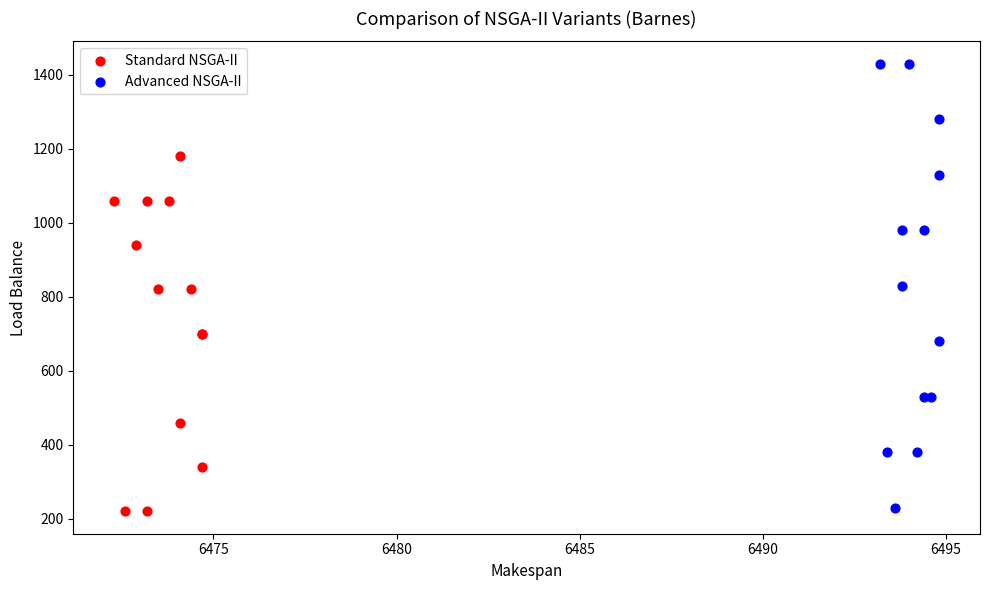

Which series has the widest spread of Y values?

Advanced NSGA-II